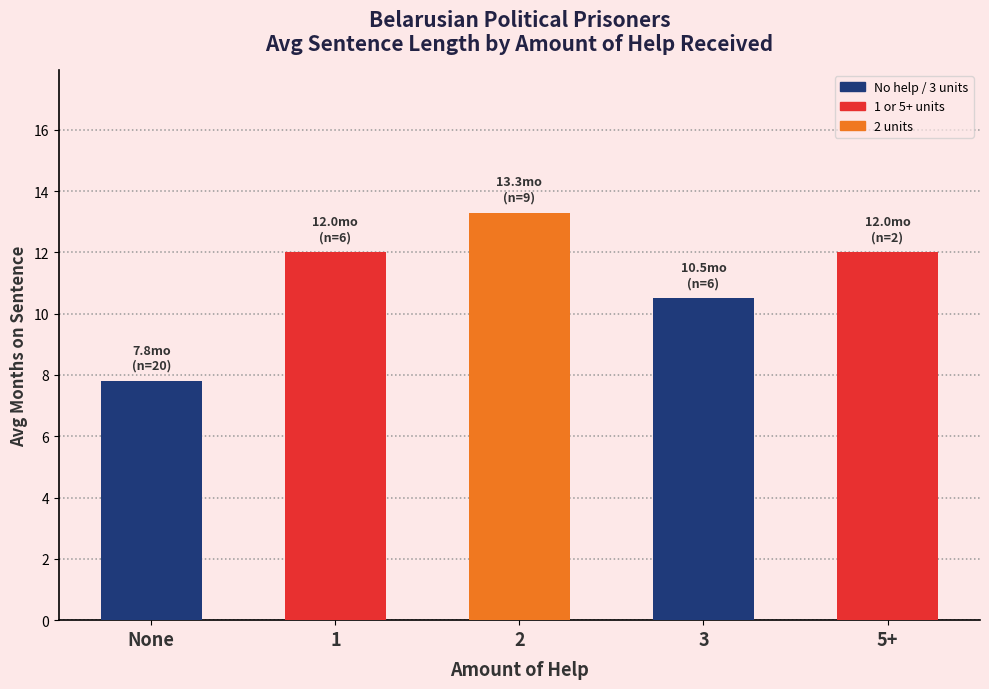

Read the value at 5+.

12.0